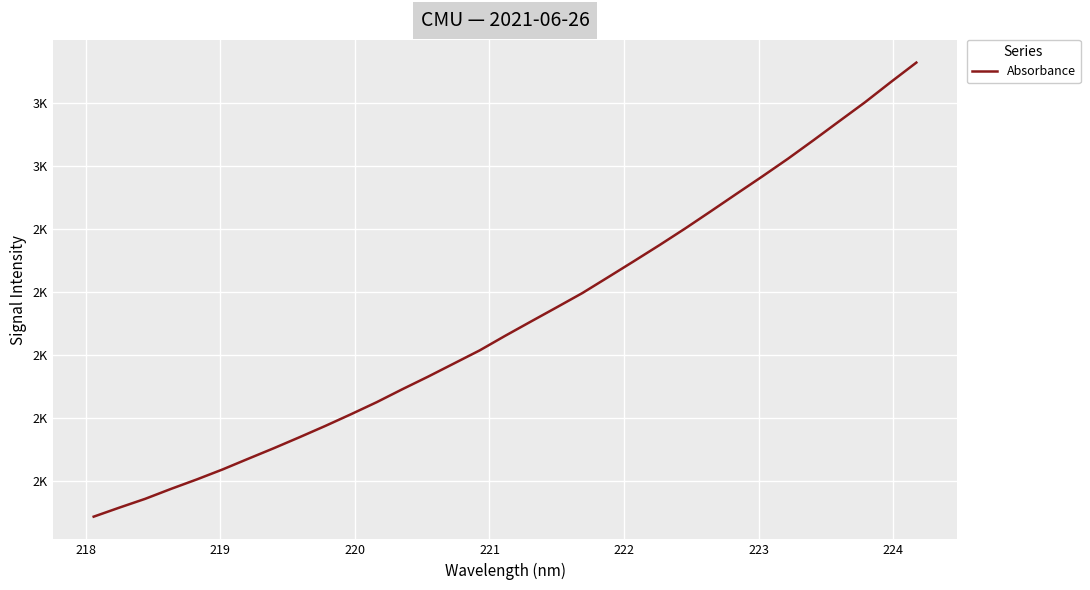

What is the sum of all values?

69673.0